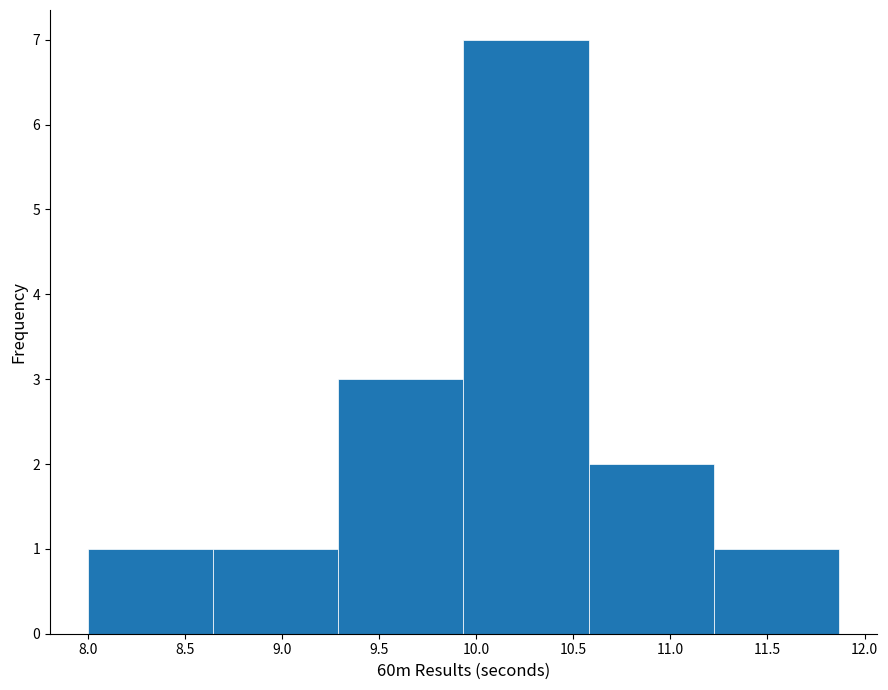

Reading left to right, list every bar in this chart as the range it spans on the x-axis followed by its height. Neither the bar edges nor the heights are printed on the chart, so give them approximately, as read against the axes.

8.000 to 8.645: 1
8.645 to 9.290: 1
9.290 to 9.935: 3
9.935 to 10.580: 7
10.580 to 11.225: 2
11.225 to 11.870: 1